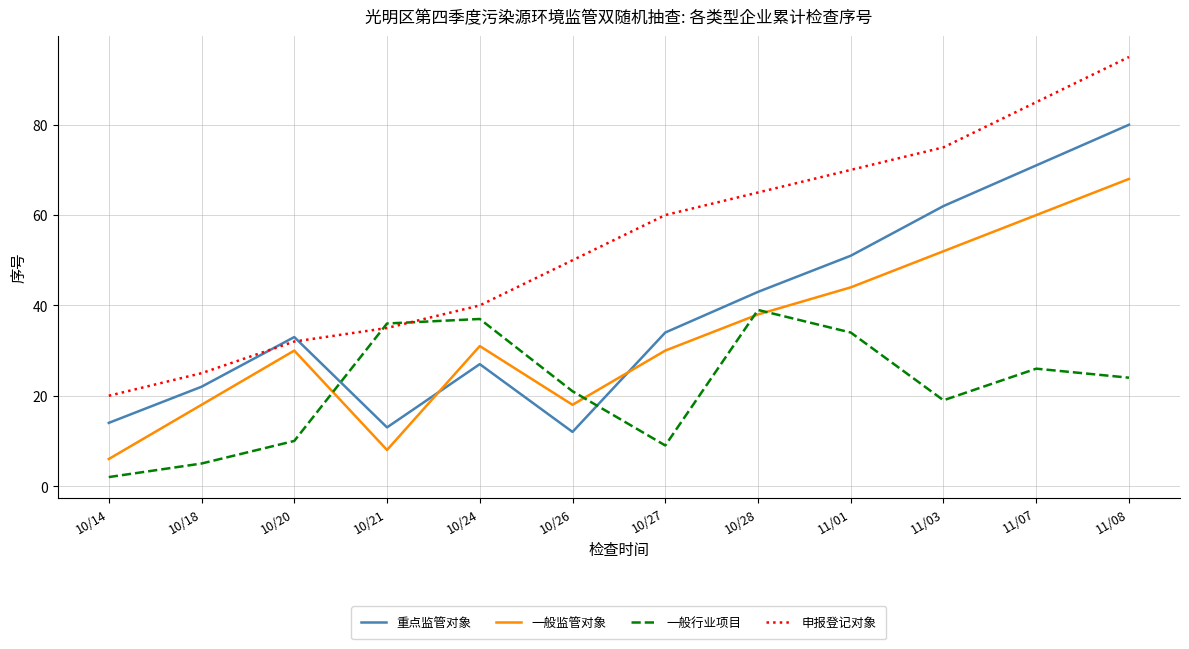

Is it true that 重点监管对象 equals 71 at 11/07?

True